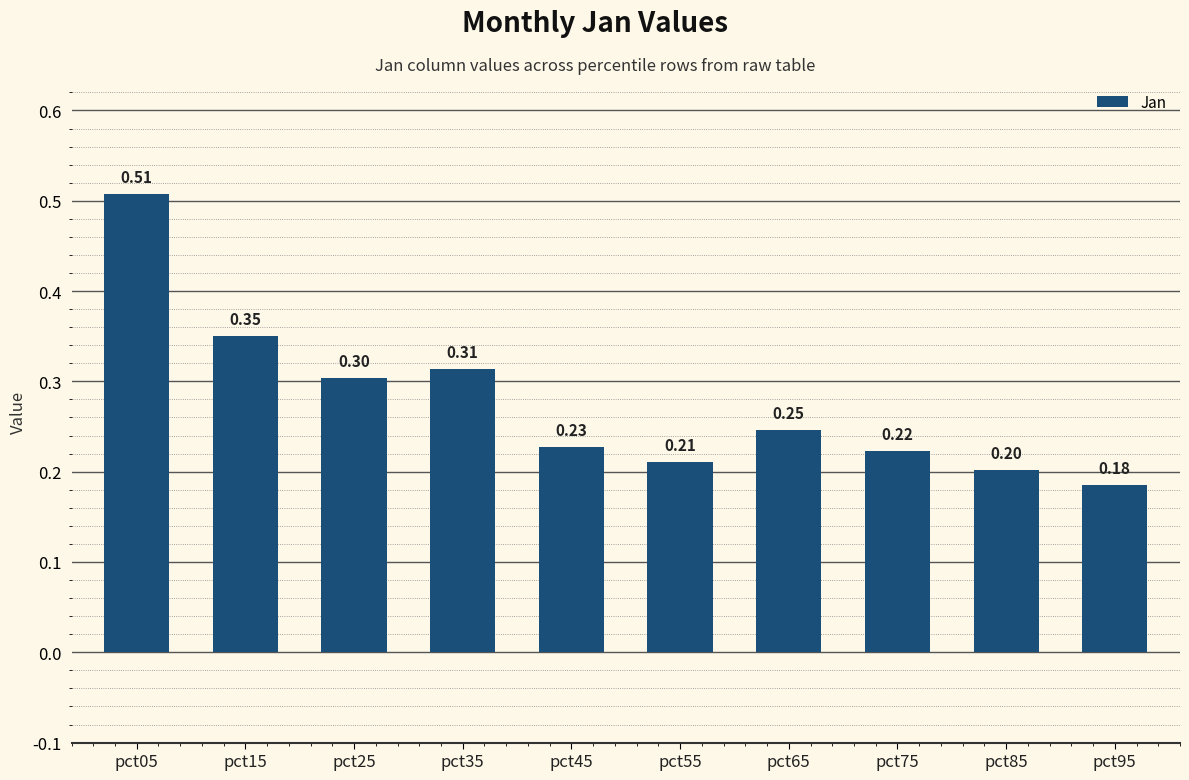

Is it true that the value at pct15 is 0.1?

False